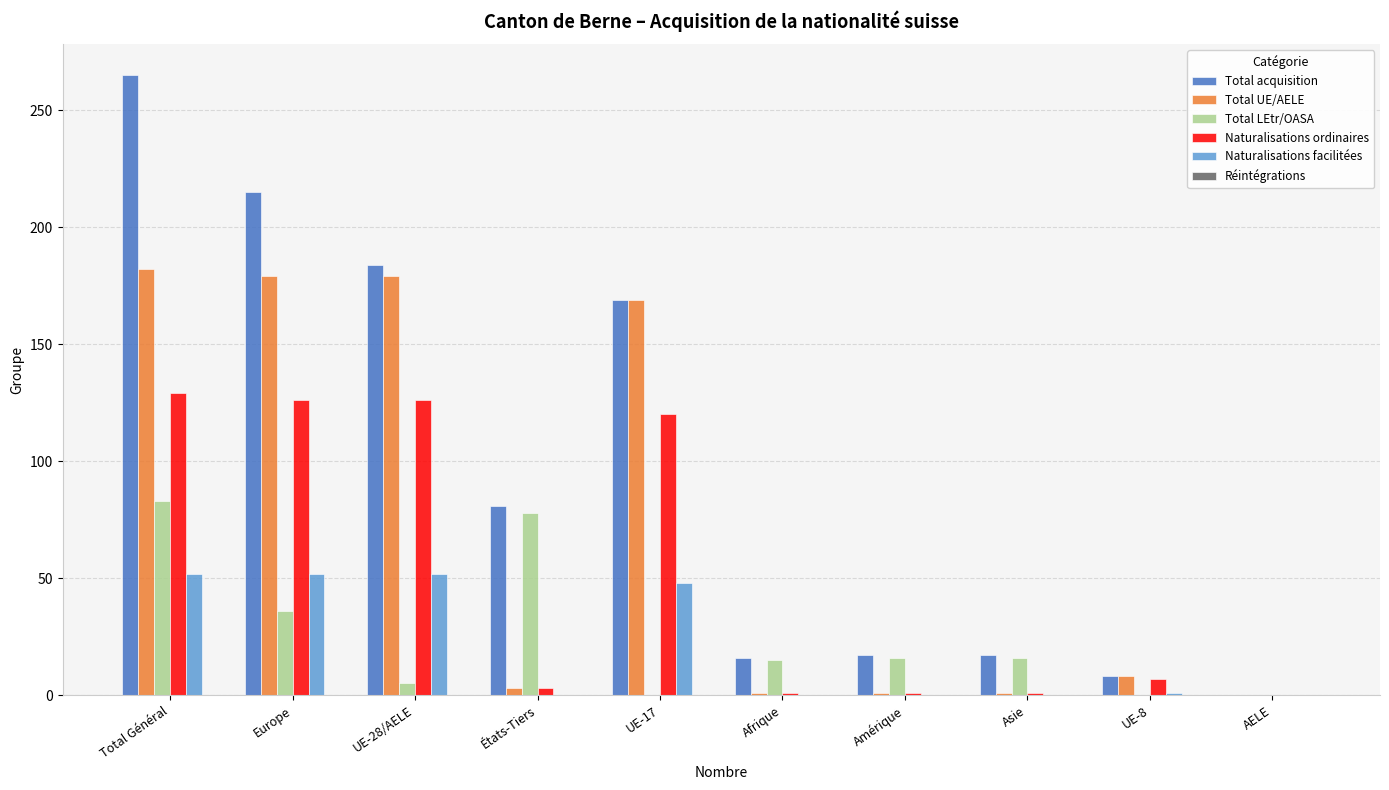

What is the total value across all series at UE-17?

506